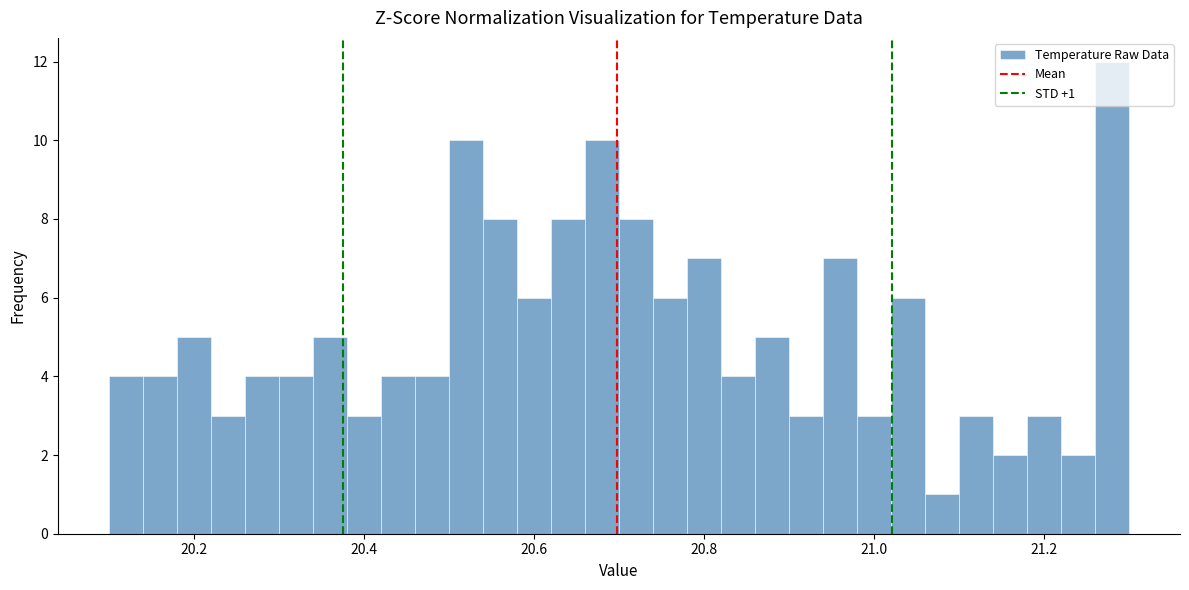

Around what value on the x-axis is the tallest bar? Give the approximate position of its centre, as read against the axis.

21.28